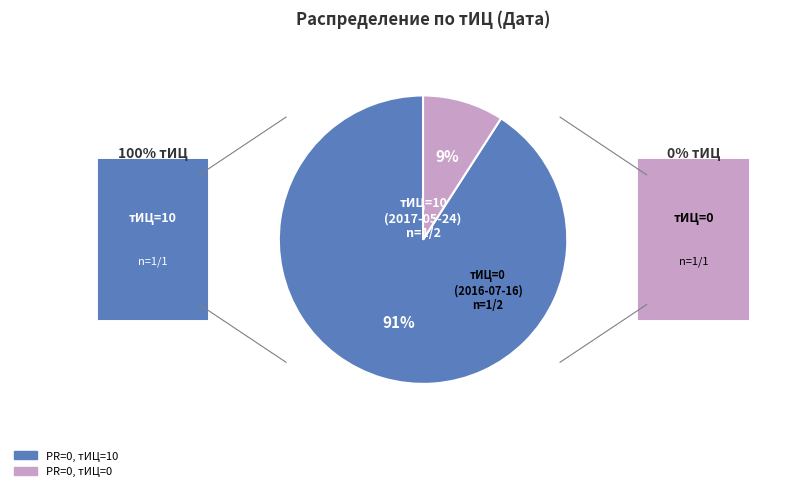

Which has a higher value, PR=0, тИЦ=10 or PR=0, тИЦ=0?

PR=0, тИЦ=10